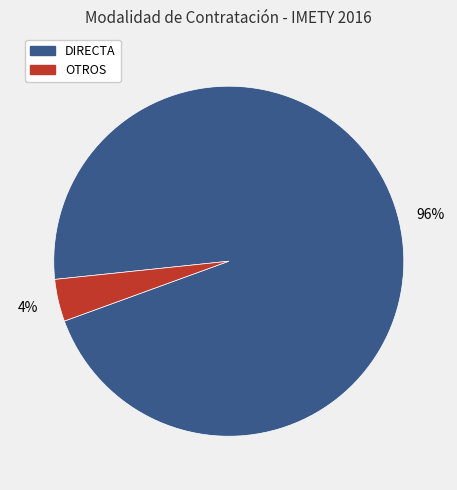

To the nearest percent, what is the difference between the largest and smallest slice percentages?

92%